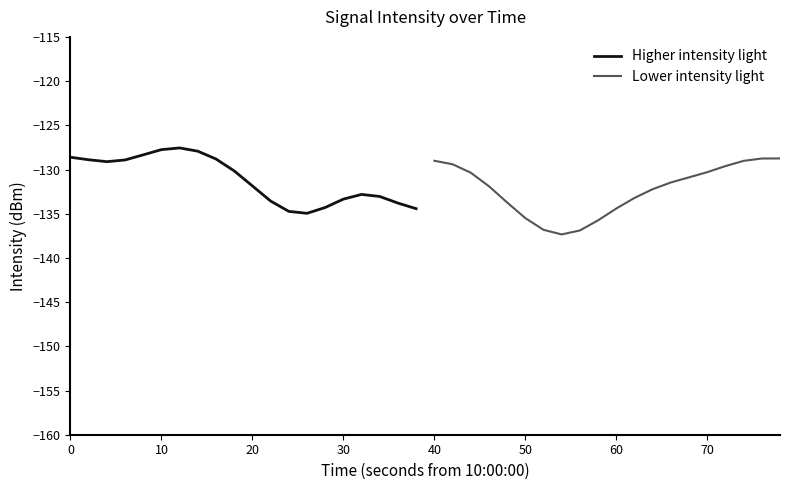

Read the Higher intensity light value at 0.

-128.6